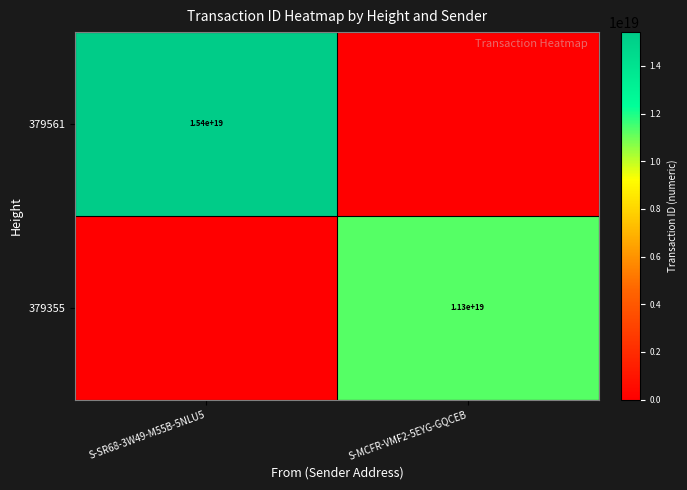

What is the difference between the highest and lowest values at S-SR68-3W49-M55B-5NLU5?

15414485770944444416